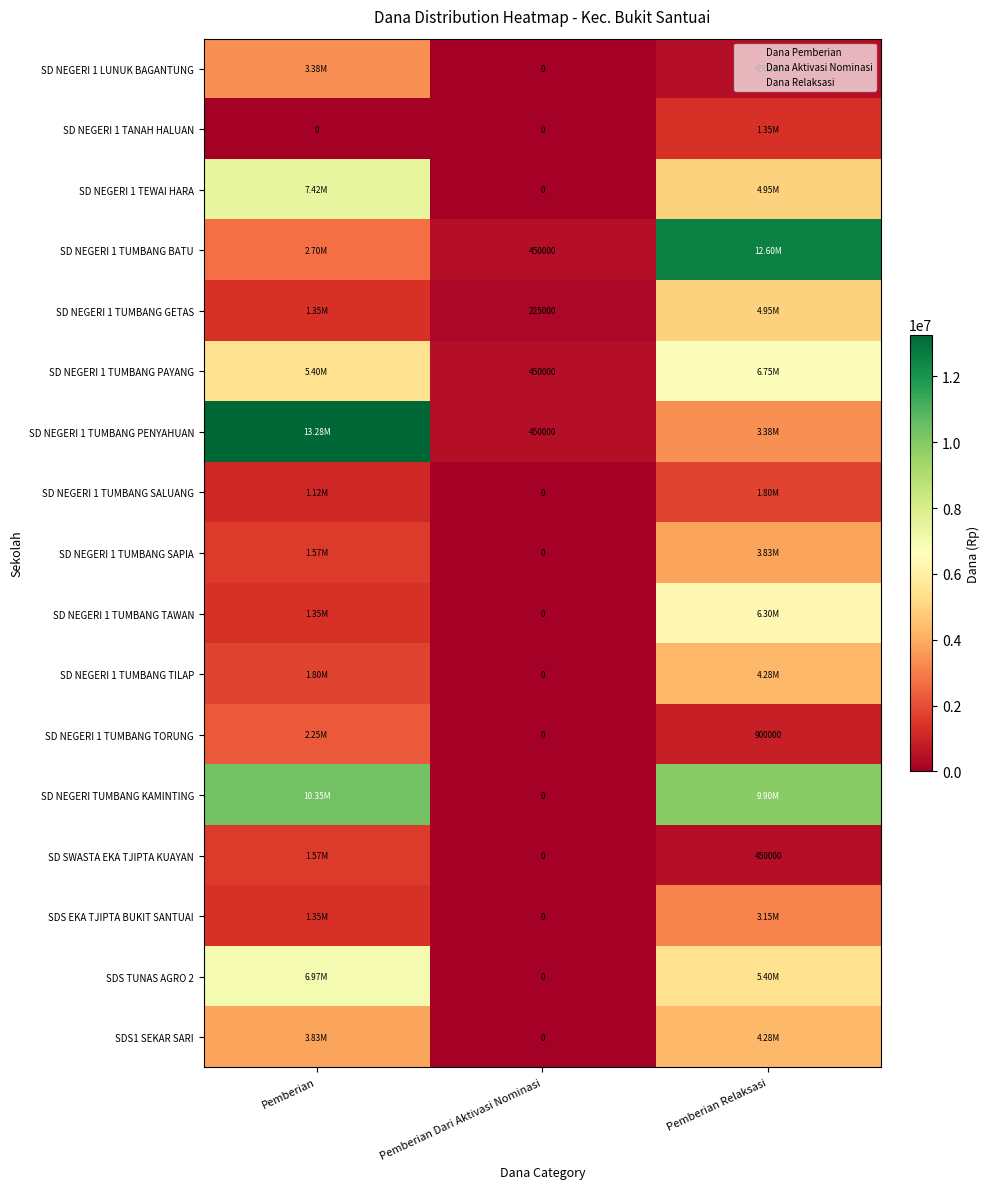

Which category has the lowest value in the SD NEGERI TUMBANG KAMINTING series?

Pemberian Dari Aktivasi Nominasi